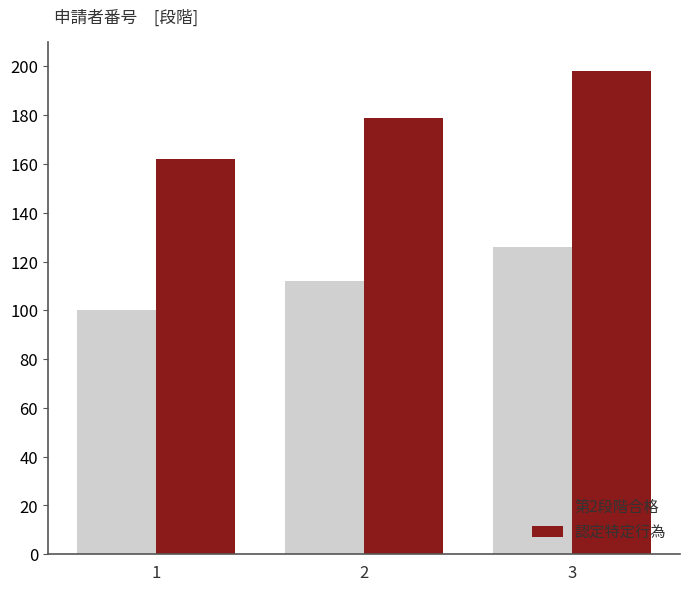

How many values in the 認定特定行為 series are below 179?

1